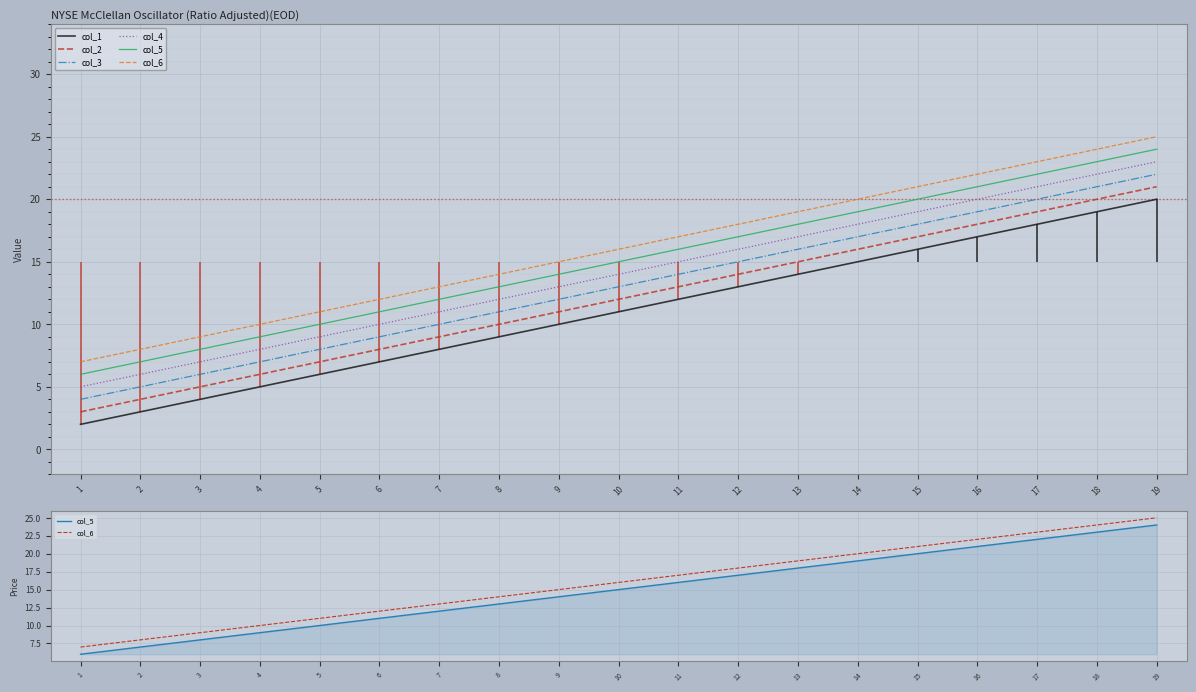

Which series changed the most between 3 and 5?

col_1